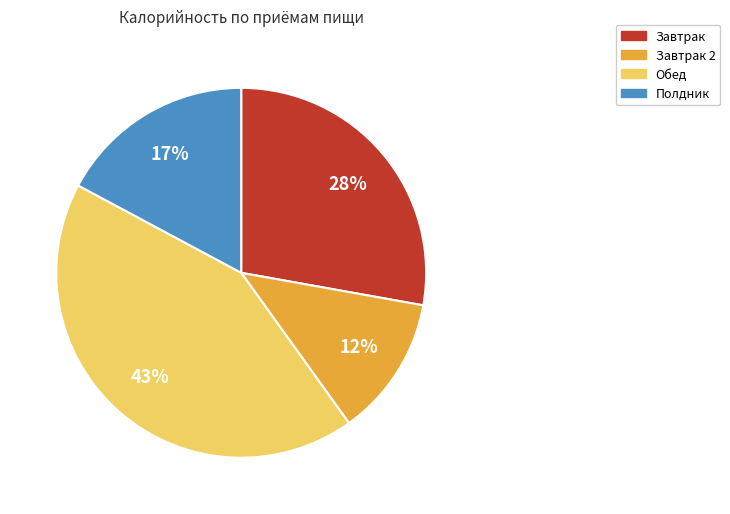

Is there any slice that represents more than half of the pie?

No